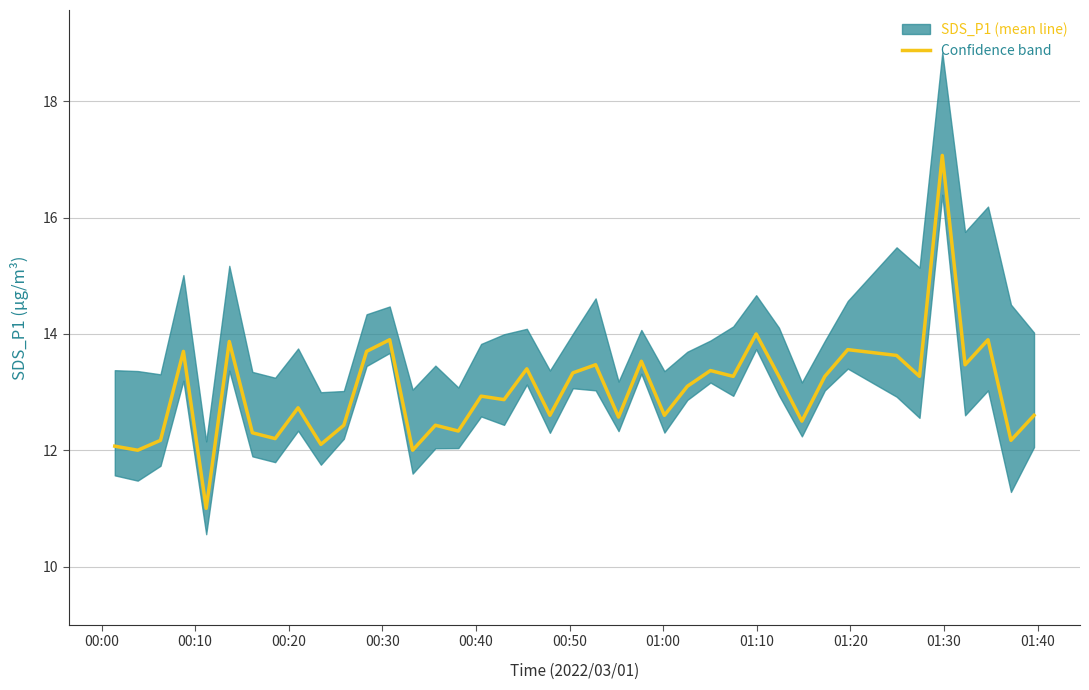

What is the difference between the maximum and minimum values?

6.1